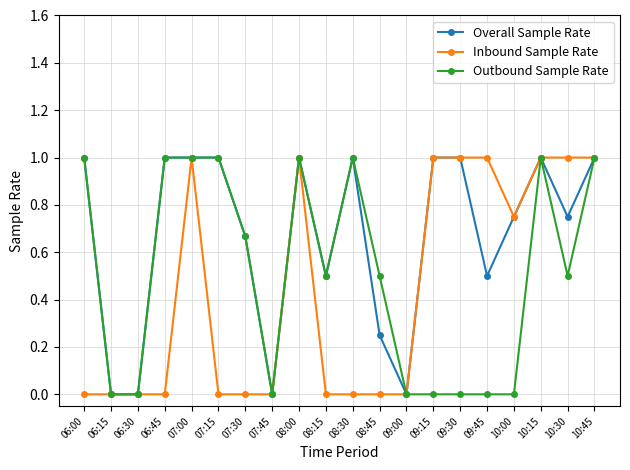

What is the label of the 1st point from the right?

10:45